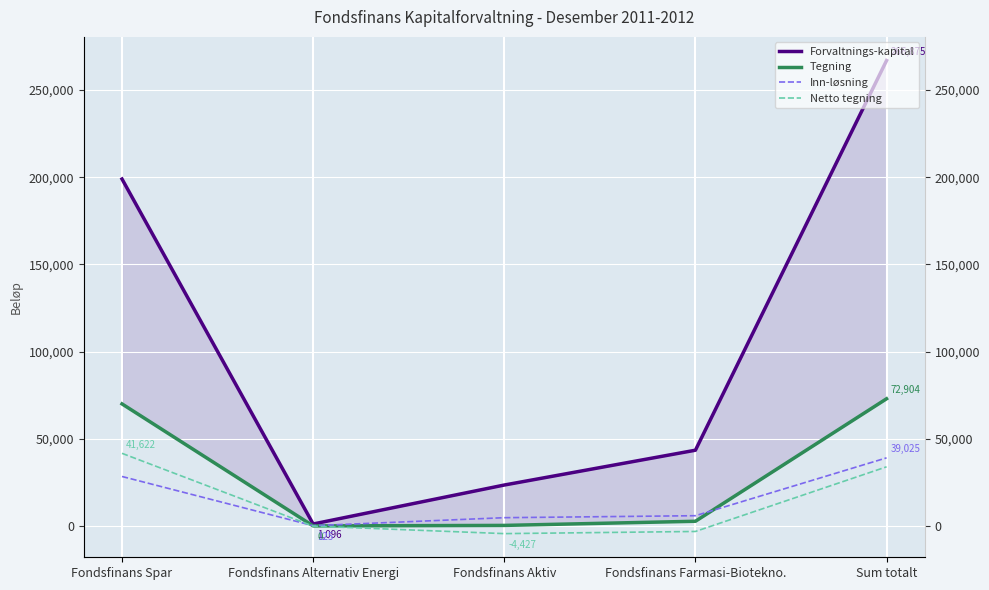

True or false: Netto tegning has a value of 33879 at Sum totalt.

True